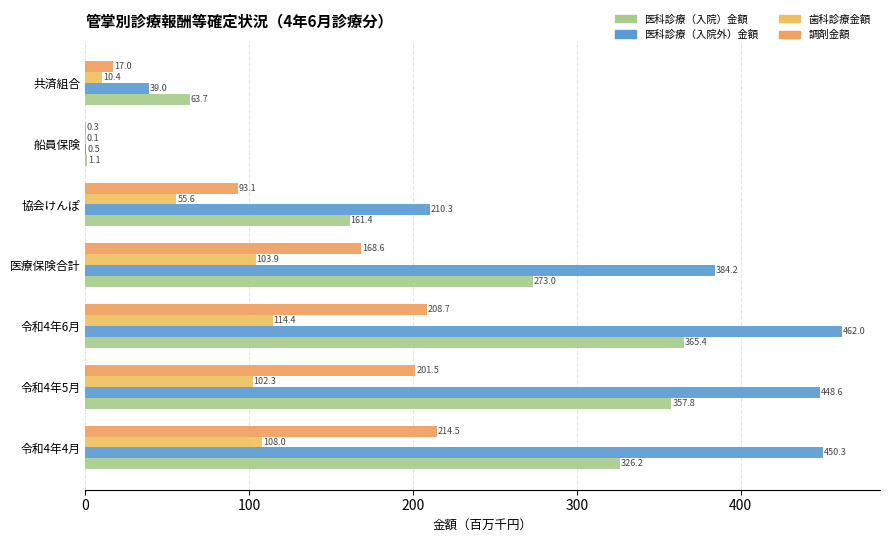

How many values in the 歯科診療金額 series exceed 102?

4